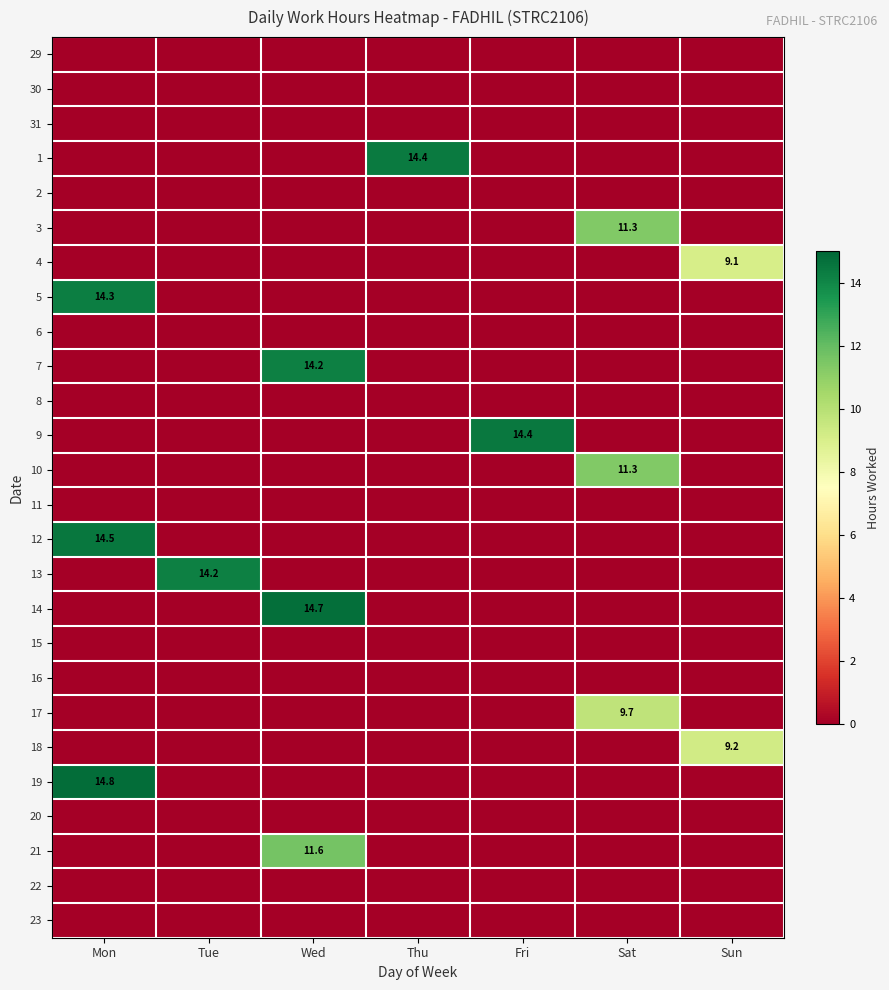

How many series are shown in this chart?

26